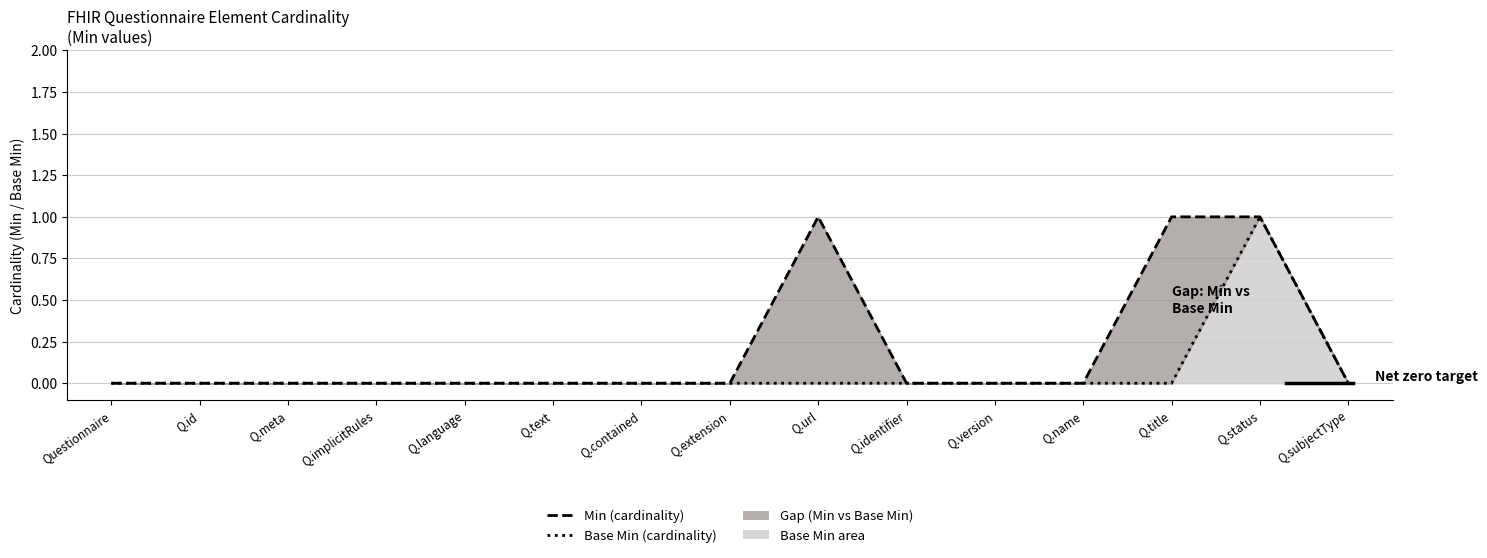

How many lines are shown in the chart?

2